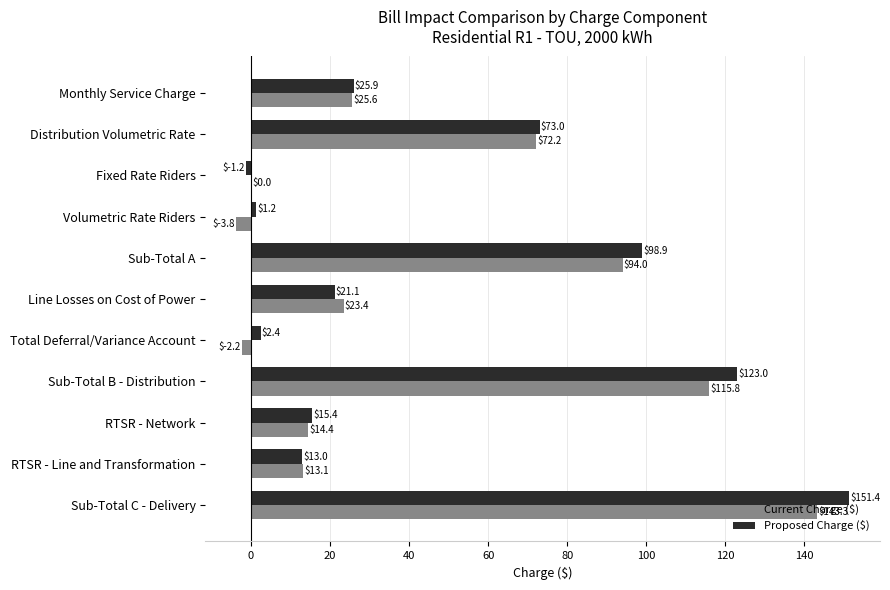

What is the total value across all series at Sub-Total A?

192.9